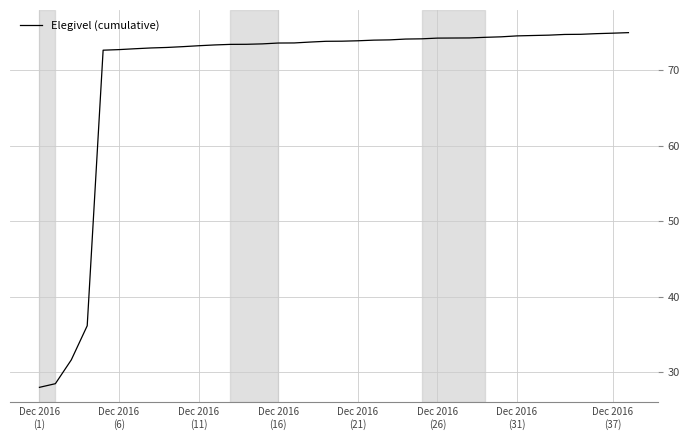

What is the greatest value displayed?

75.0